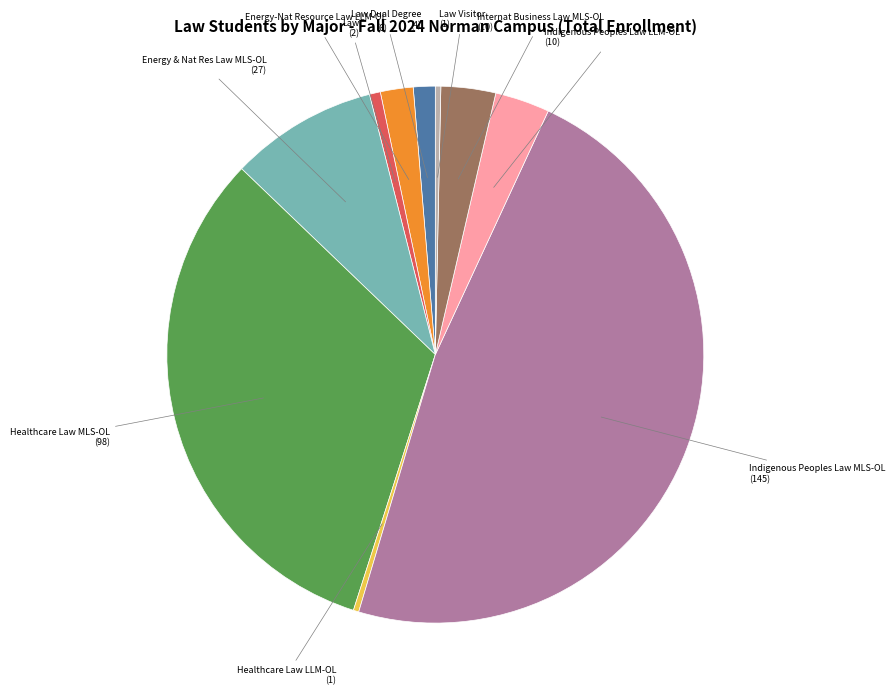

Is there a majority slice in this chart?

No